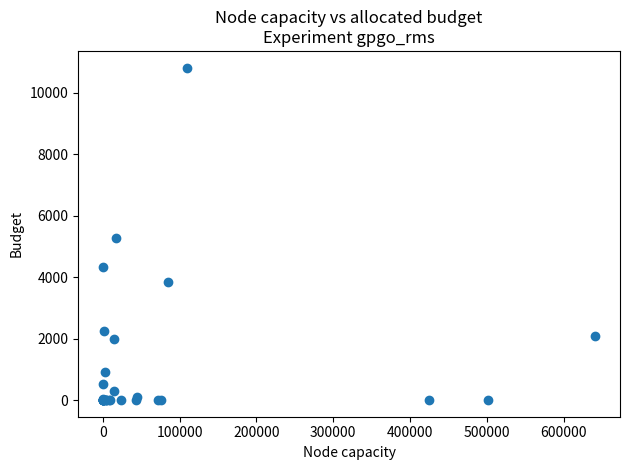

What Y value in the scatter plot is closest to 5406?

5268.2